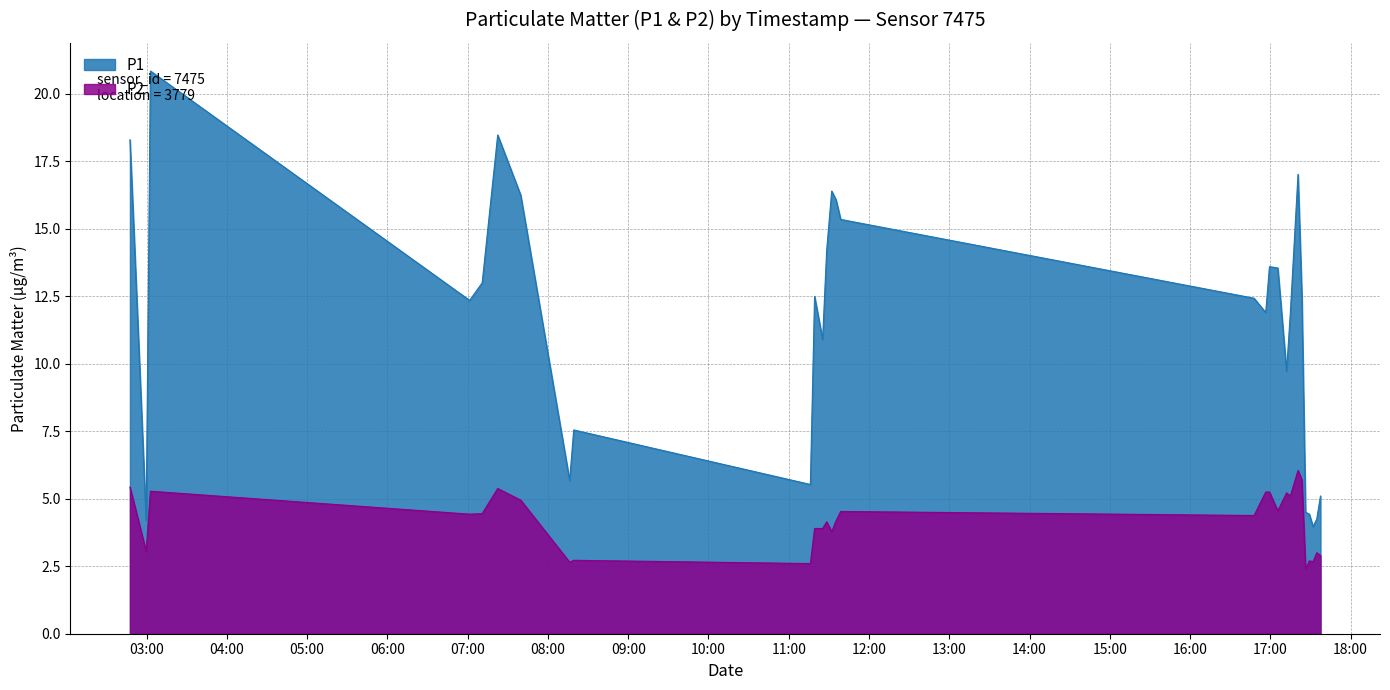

Which has a higher value, 2023-10-09T02:50:42 or 2023-10-09T07:22:26?

2023-10-09T07:22:26